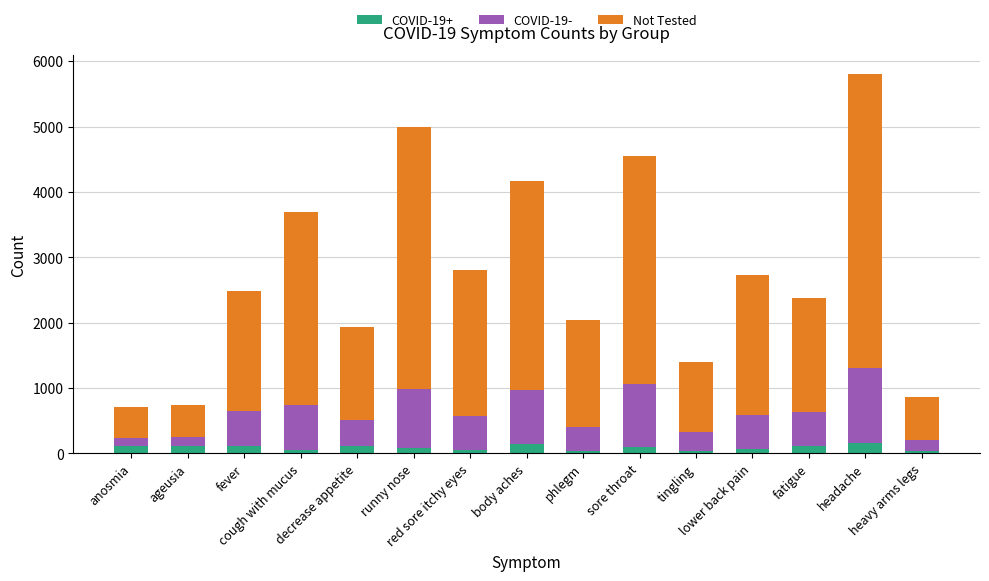

What is the label of the 9th bar from the right?

red sore itchy eyes